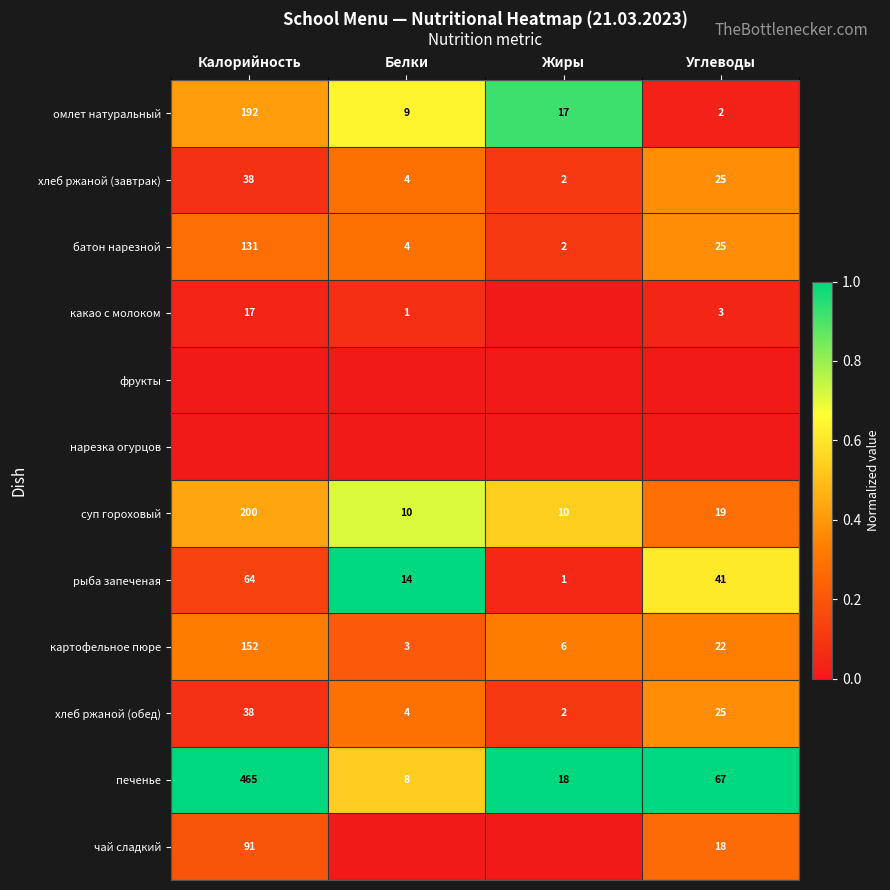

Is the value of чай сладкий at Углеводы greater than the value of хлеб ржаной (завтрак) at Углеводы?

No